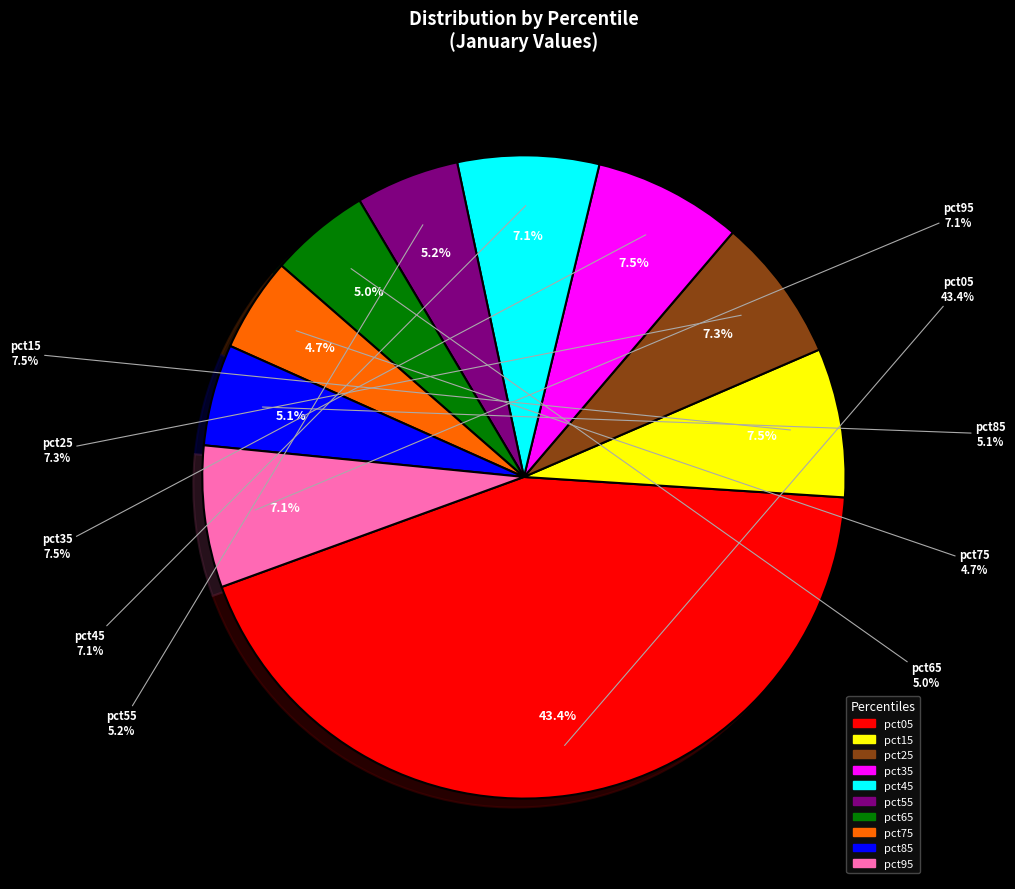

Does pct85 represent more than half of the total?

No